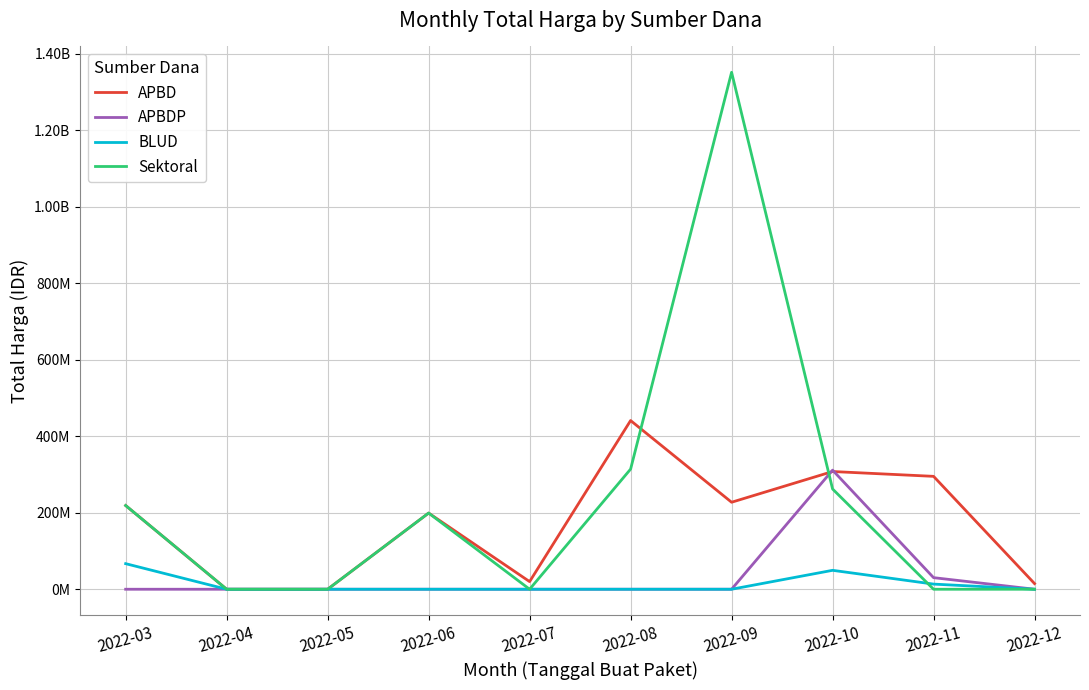

At how many categories does at least one series exceed 1295863449?

1